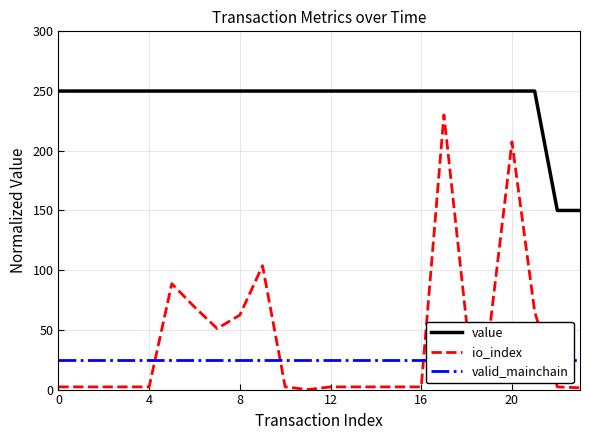

Is the value of valid_mainchain at 10 greater than the value of value at 15?

No